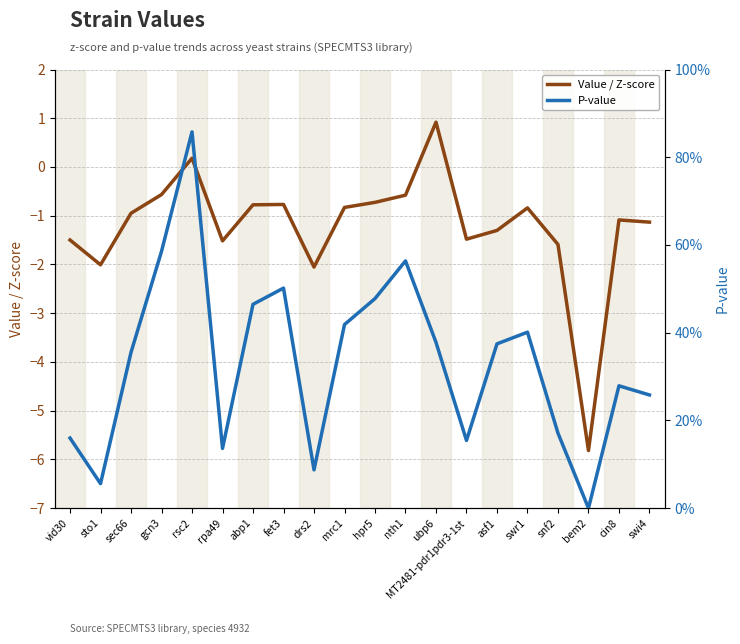

The P-value series shows 0.2 at snf2. True or false?

True